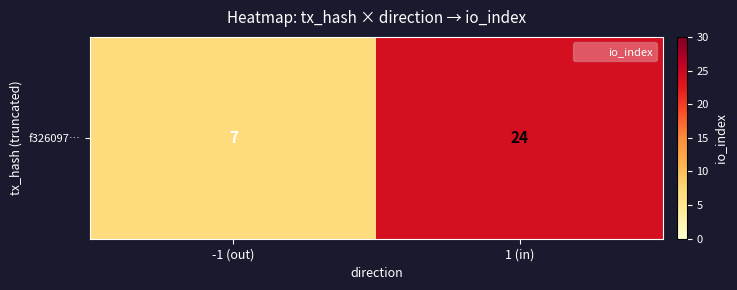

What value does the data have at -1 (out), to the nearest 10?

10